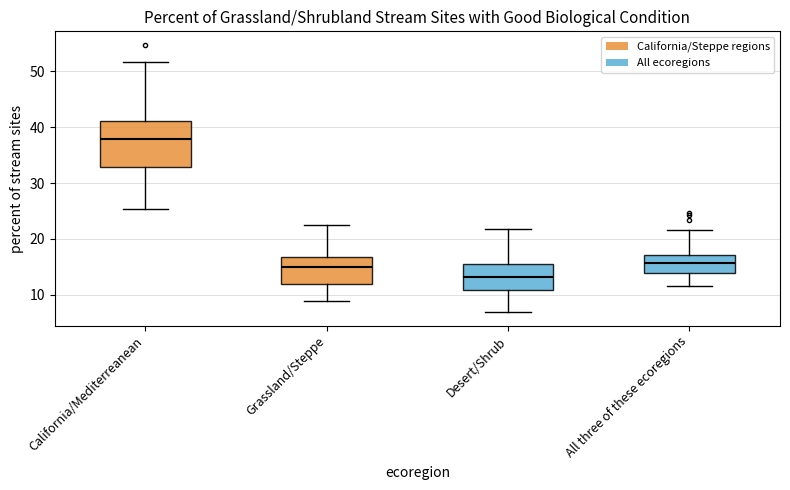

Which box's median line is the lowest?

Desert/Shrub